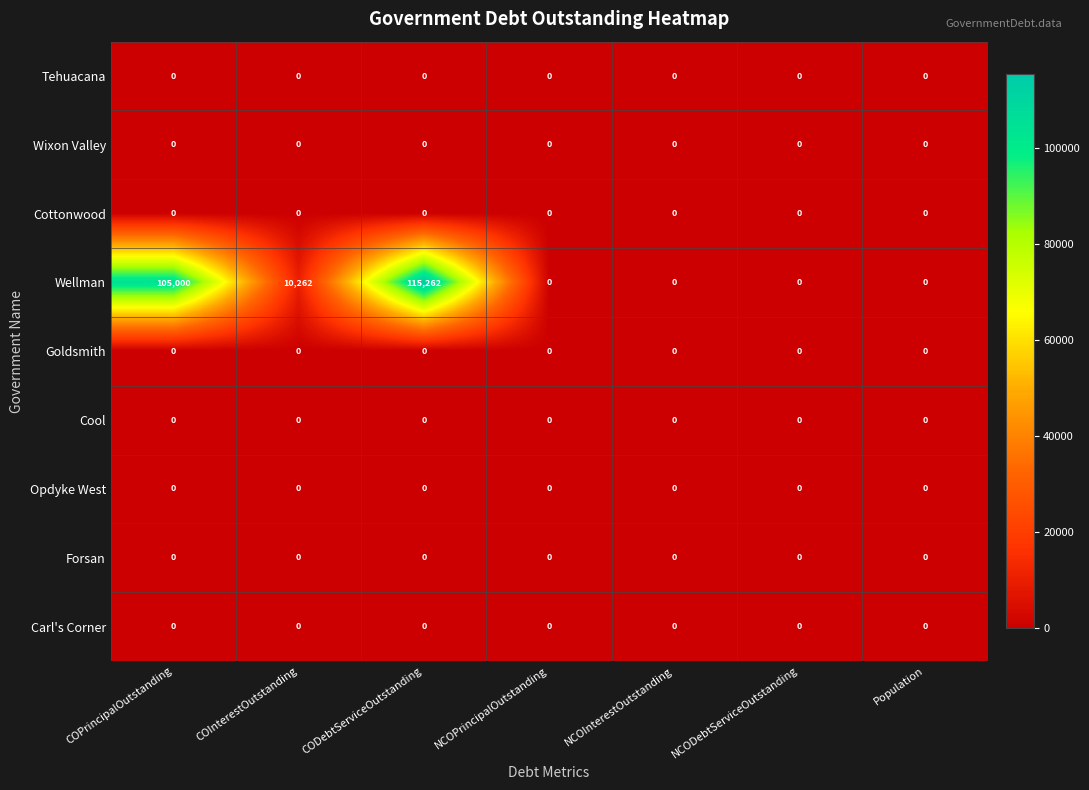

Between COInterestOutstanding and CODebtServiceOutstanding, which series saw the biggest shift?

Wellman